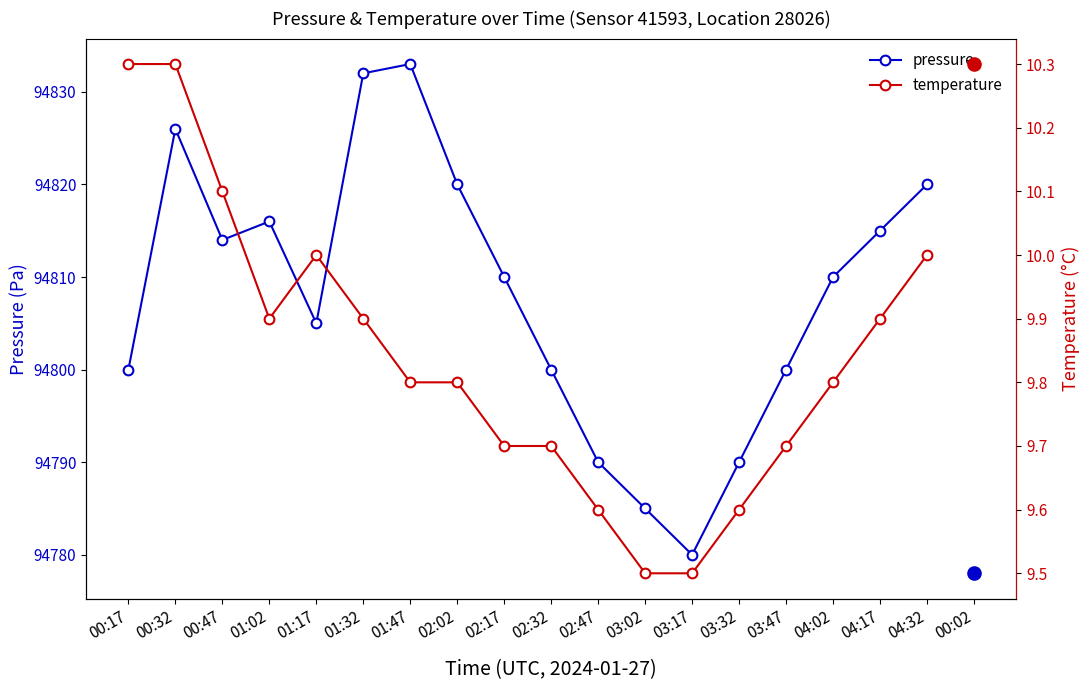

How many interior local valleys does the pressure series have?

3